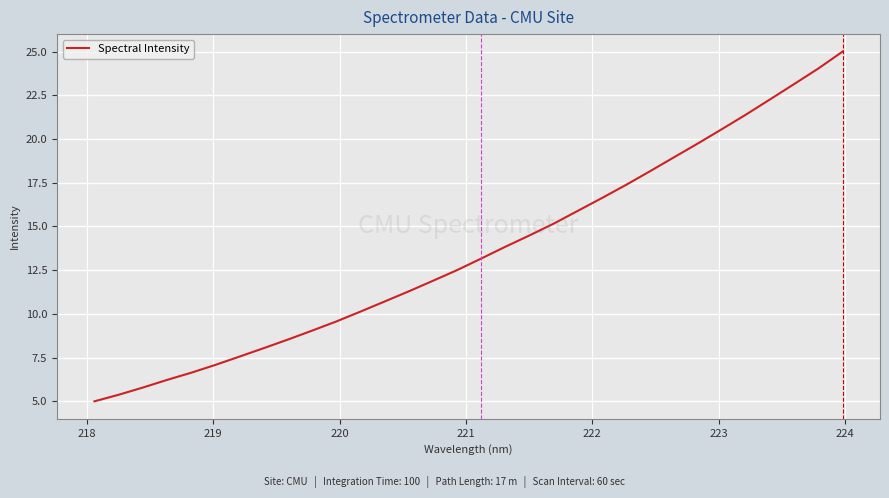

What is the greatest value displayed?

25.0